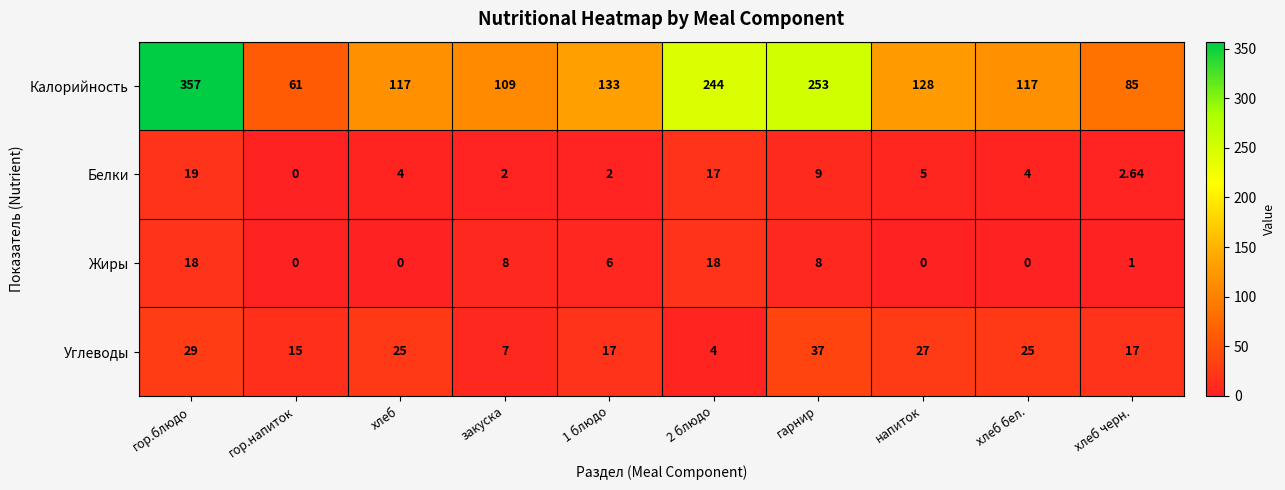

Which series has the largest total across all categories?

Калорийность